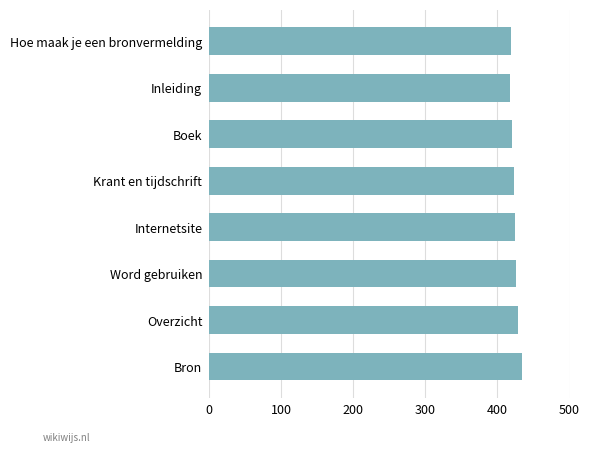

What is the sum of all values?

3393